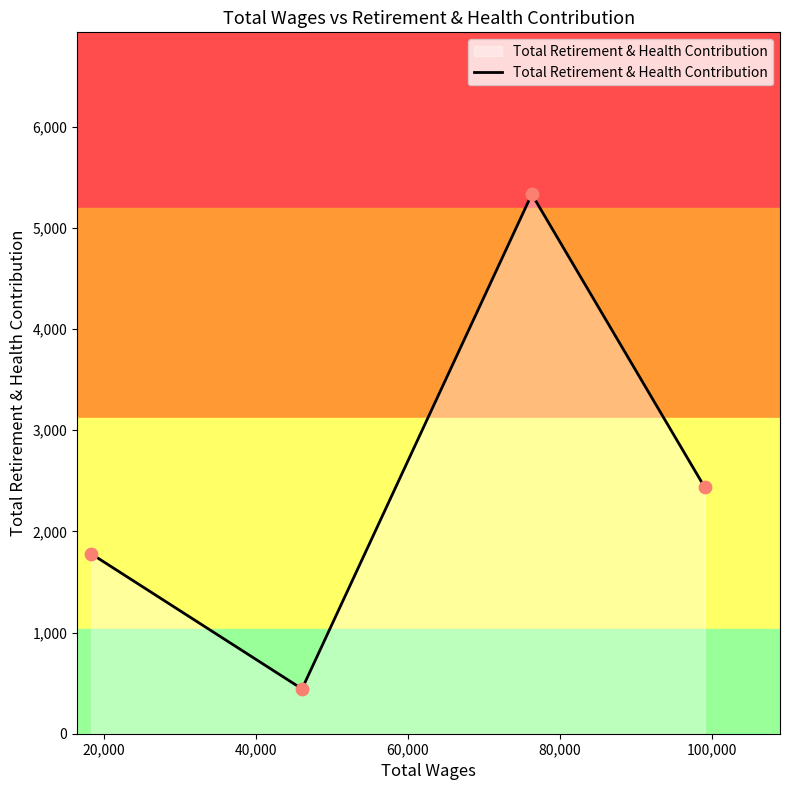

What is the average value?

2498